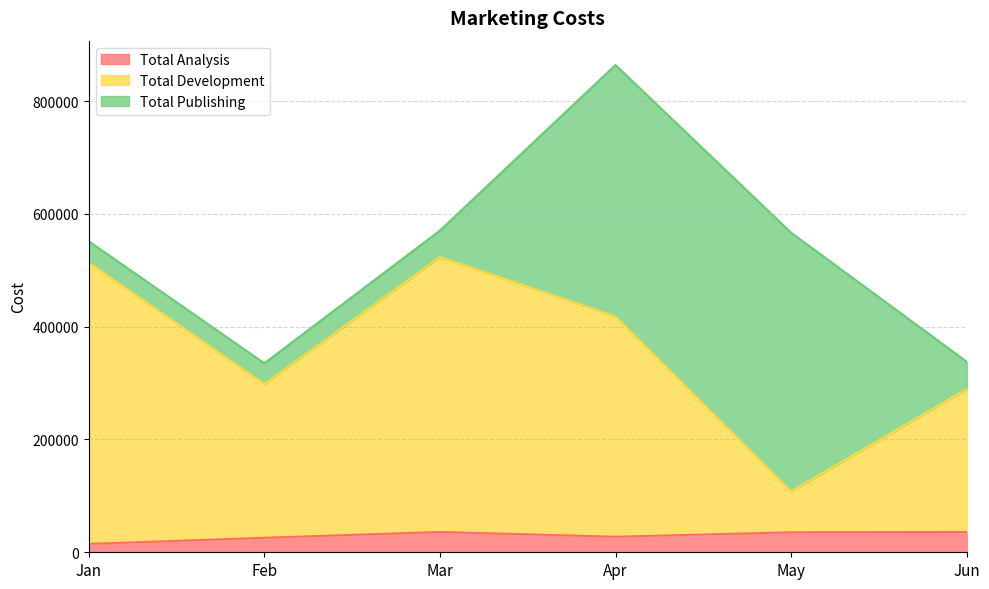

Is it true that Total Analysis equals 35999 at Jun?

True